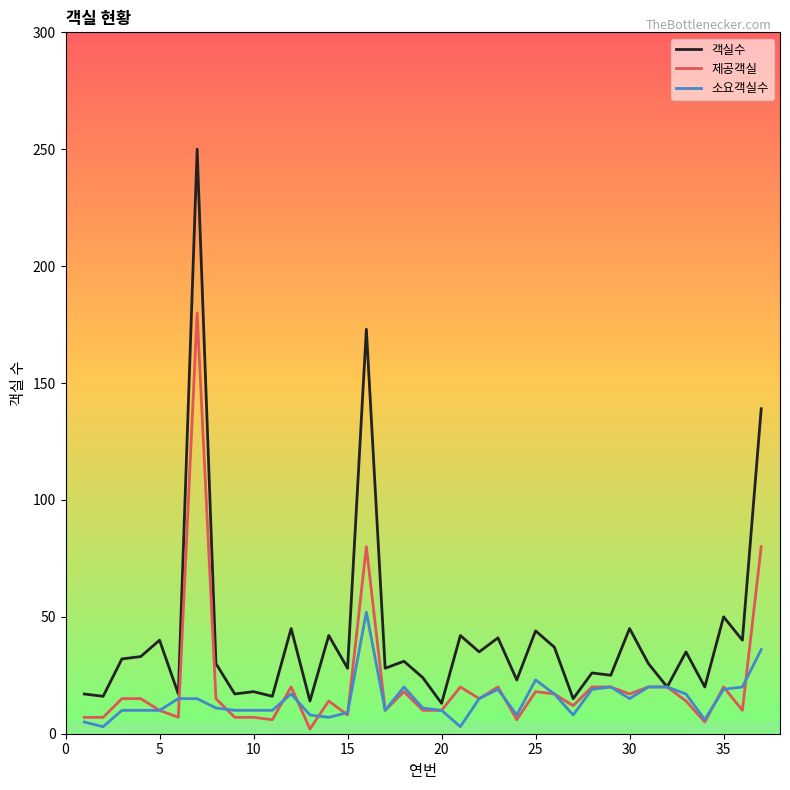

Which series has the largest range (max minus min)?

객실수